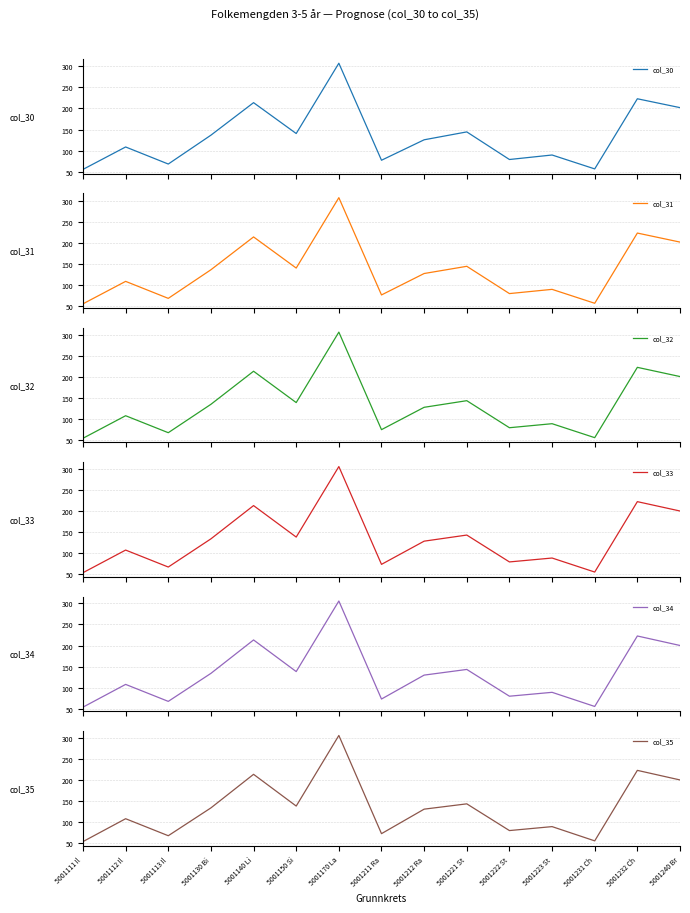

Where is the first local minimum for col_31?

5001113 Il